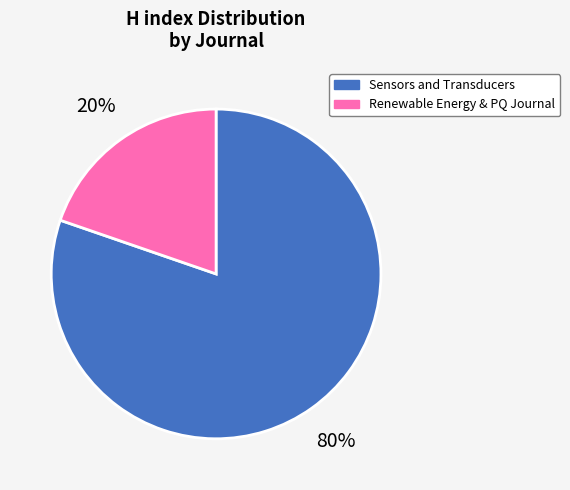

Is there any slice that represents more than half of the pie?

Yes